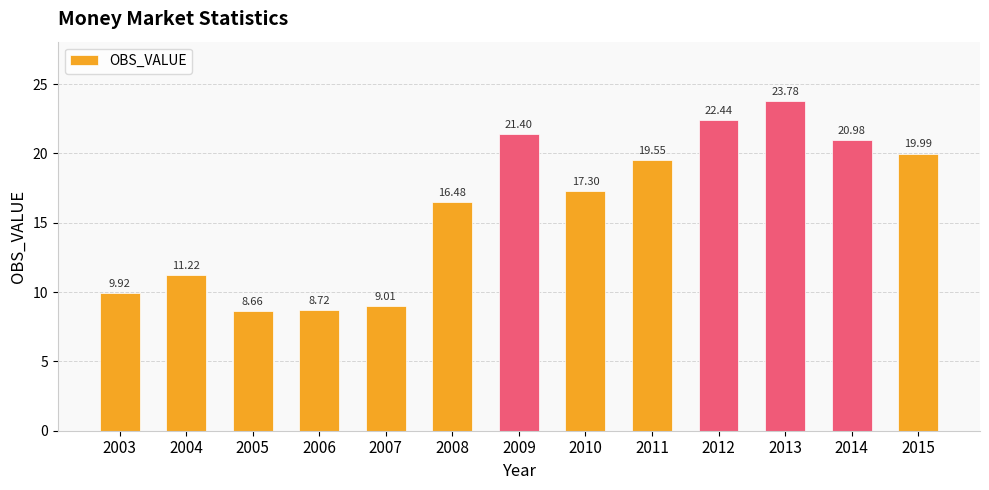

Rank the categories by value from highest to lowest.

2013, 2012, 2009, 2014, 2015, 2011, 2010, 2008, 2004, 2003, 2007, 2006, 2005